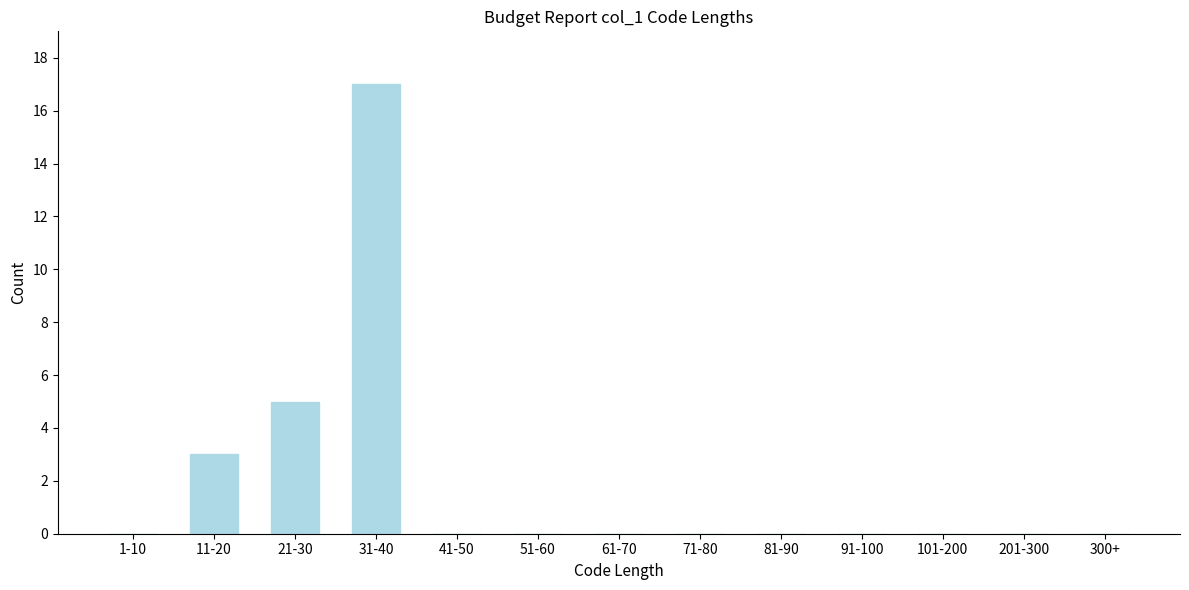

Reading right to left, what are all the values shown in this chart?

300+=0	201-300=0	101-200=0	91-100=0	81-90=0	71-80=0	61-70=0	51-60=0	41-50=0	31-40=17	21-30=5	11-20=3	1-10=0